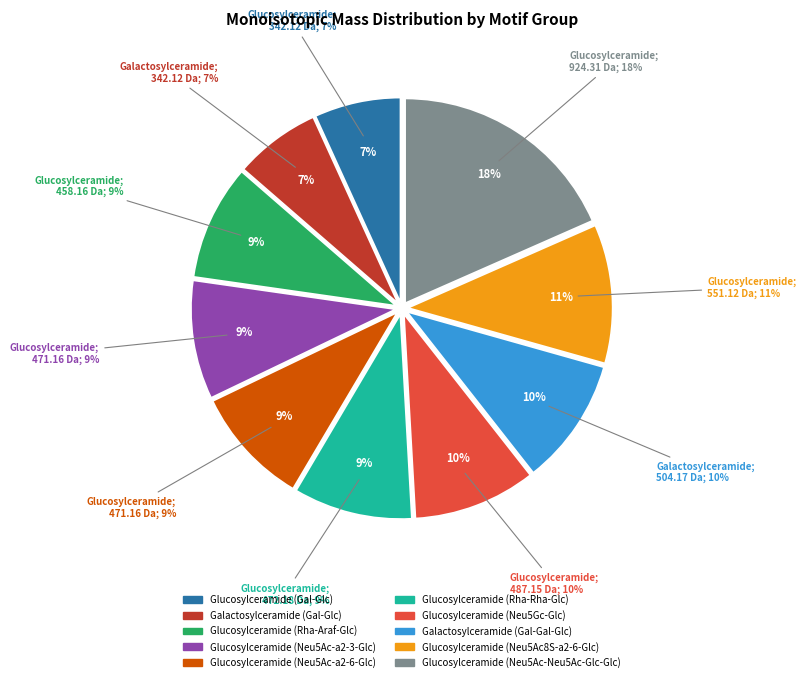

Do Galactosylceramide (Gal-Gal-Glc) and Glucosylceramide (Neu5Gc-Glc) together represent more than half of the pie?

No